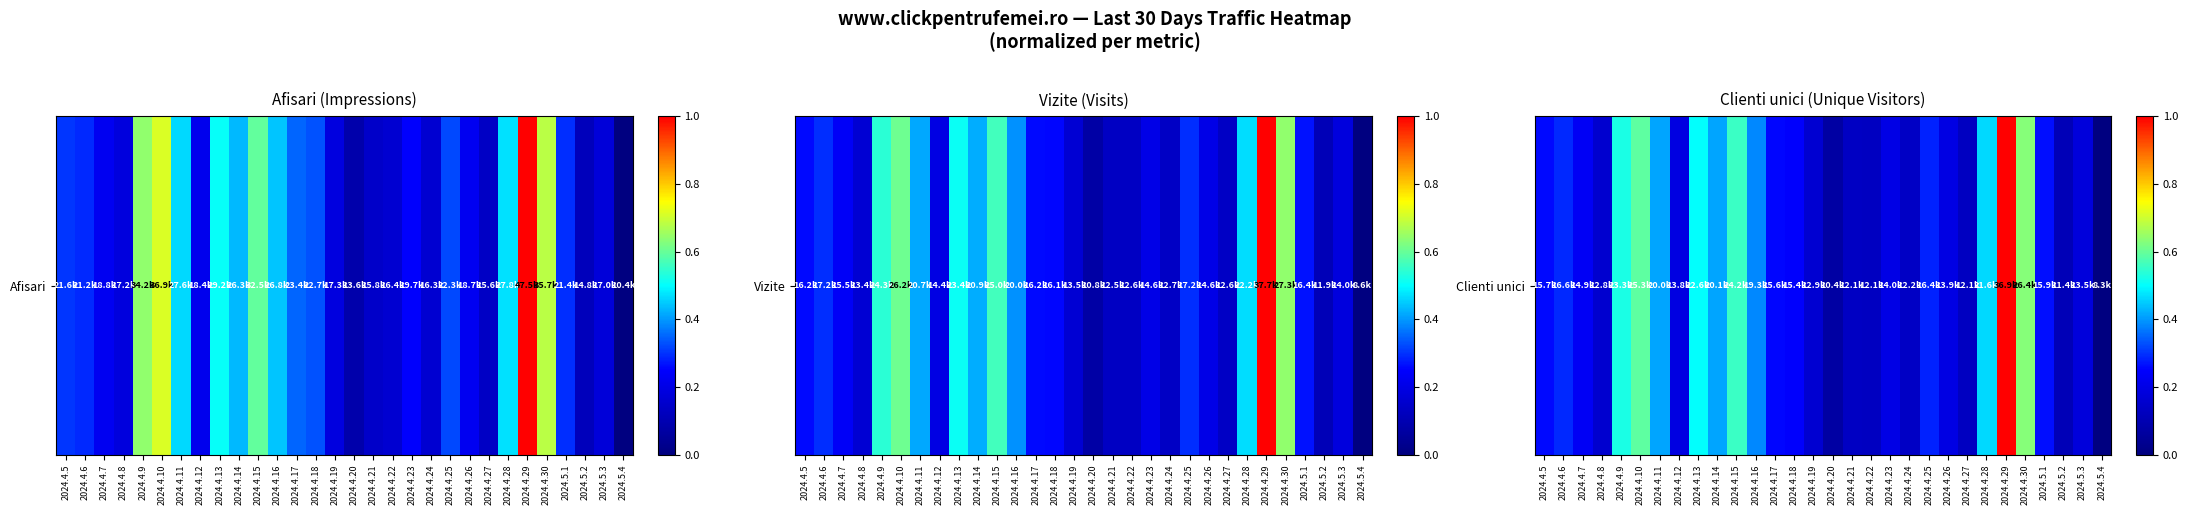

What is the average value?

0.3